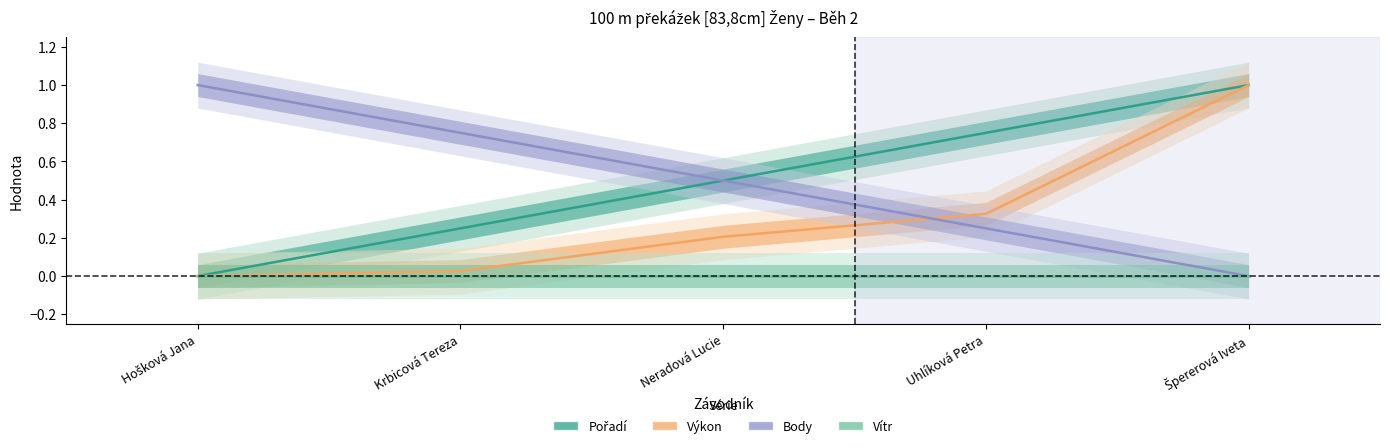

Reading right to left, extract all data points from this chart.

Pořadí: 1.0	0.8	0.5	0.2	0.0
Výkon: 1.0	0.3	0.2	0.0	0.0
Body: 0.0	0.2	0.5	0.8	1.0
Vítr: 0.0	0.0	0.0	0.0	0.0